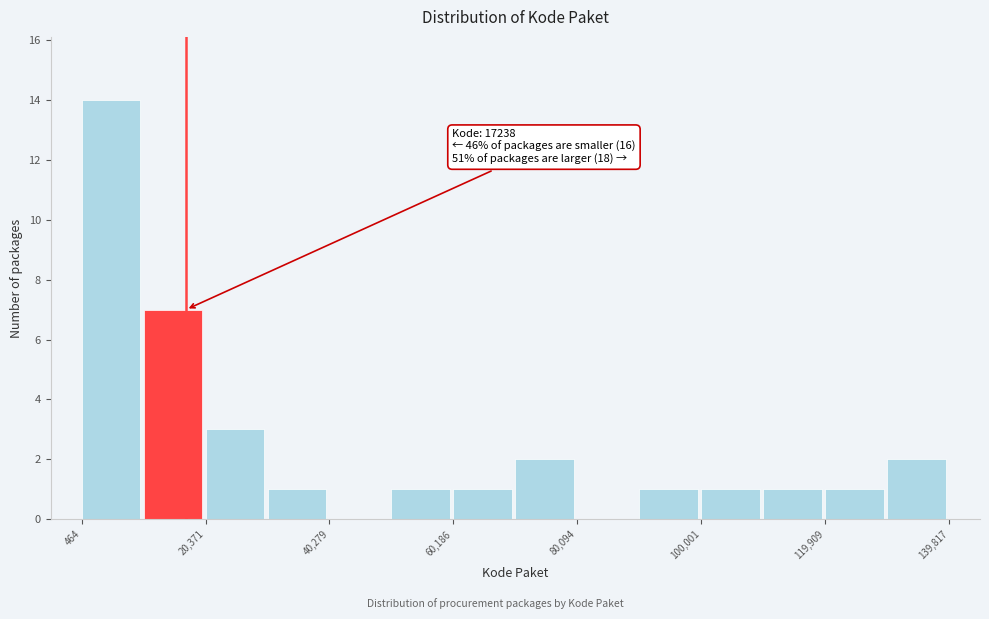

Over which range of the x-axis is the bar tallest?

0 to 10000